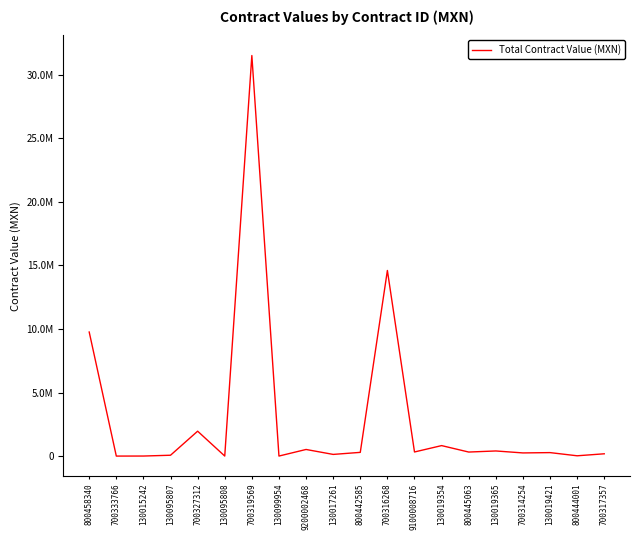

Does the chart display data point markers on the line(s)?

No